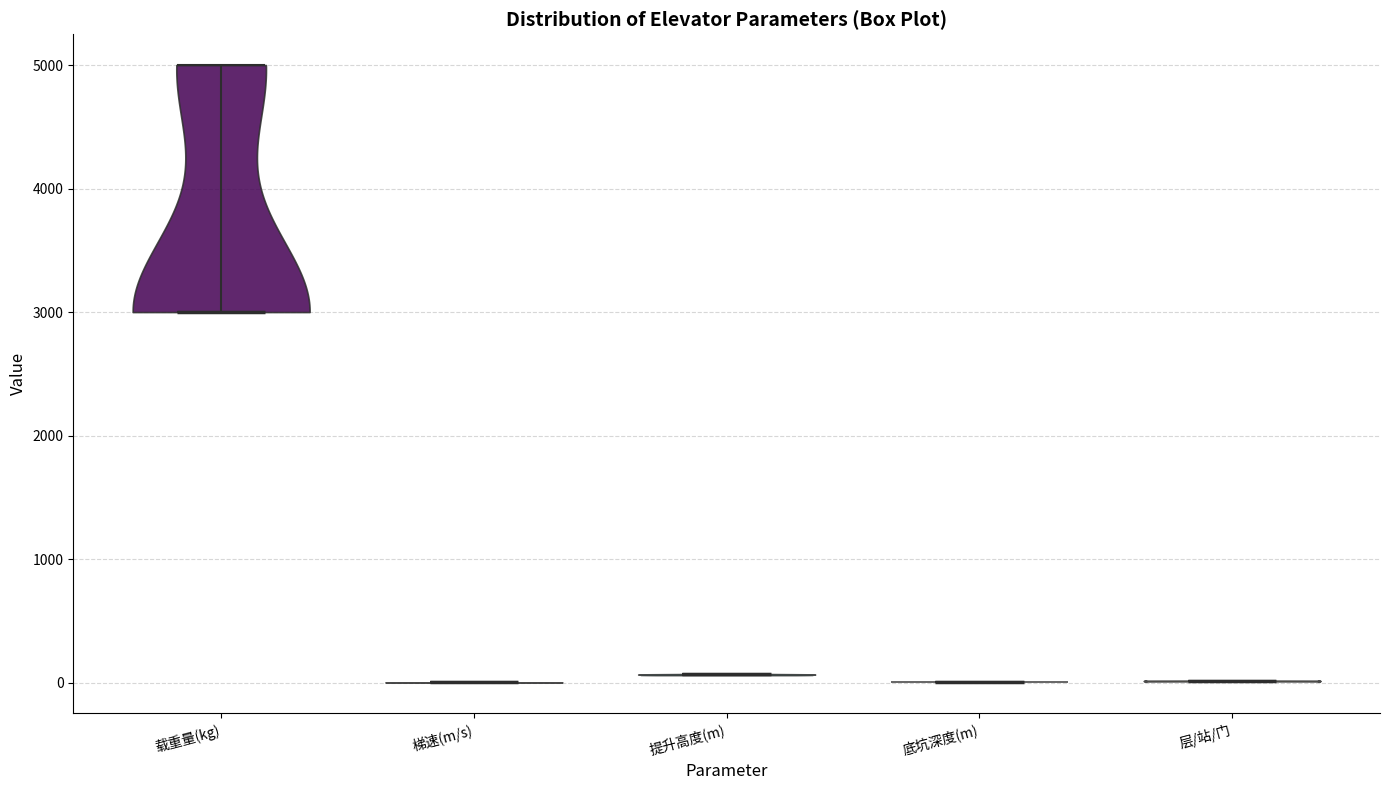

What is the highest point the violin for 梯速(m/s) reaches on the y-axis? The values are not printed on the chart, so give them approximately, as read against the axis.

0